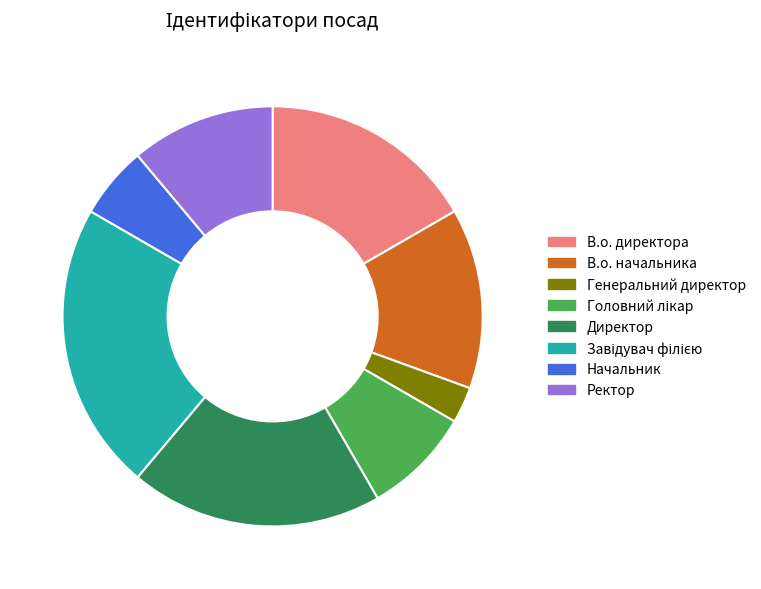

Is there a majority slice in this chart?

No